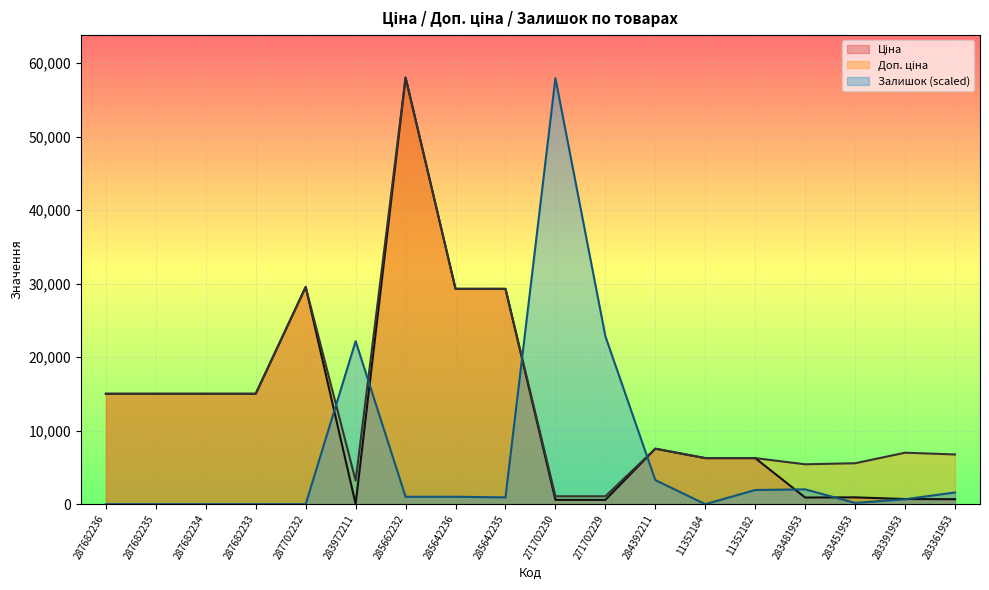

Between 283391953 and 285642236, which is larger?

285642236